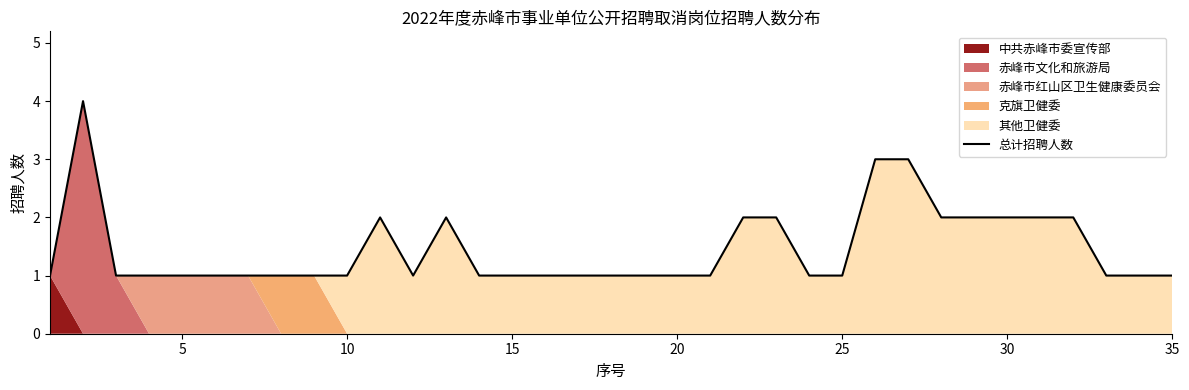

How many categories are shown in the chart?

35